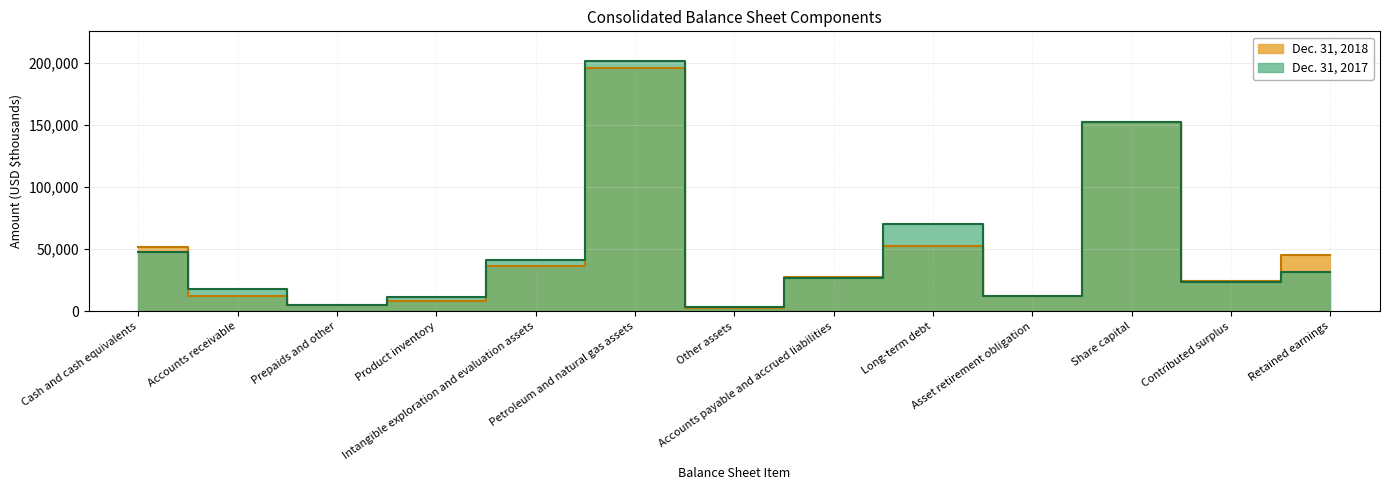

At which category is the sum across all series the highest?

Petroleum and natural gas assets